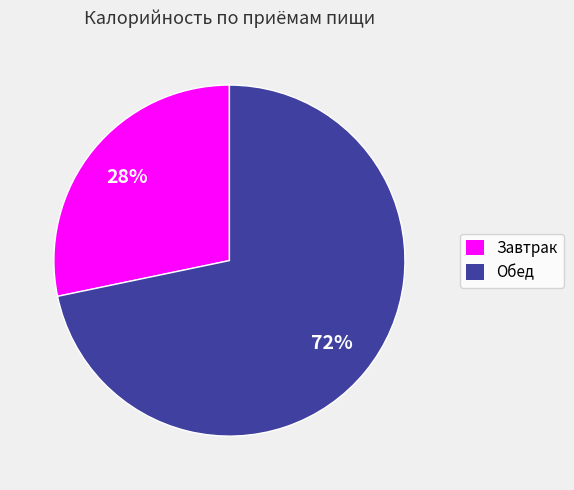

Is it true that Обед is 62% of the pie?

False